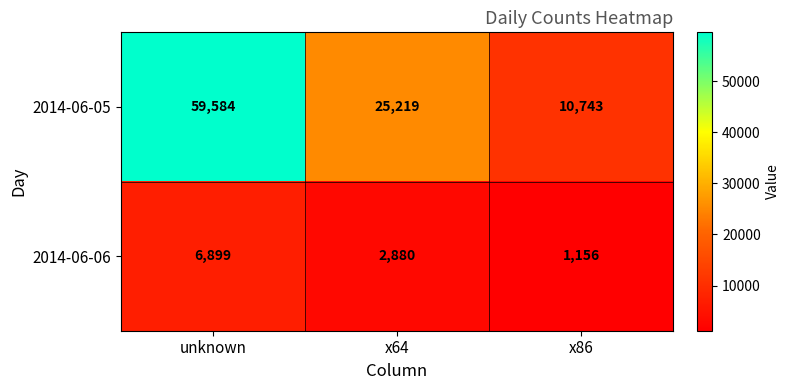

At which category is the sum across all series the highest?

unknown